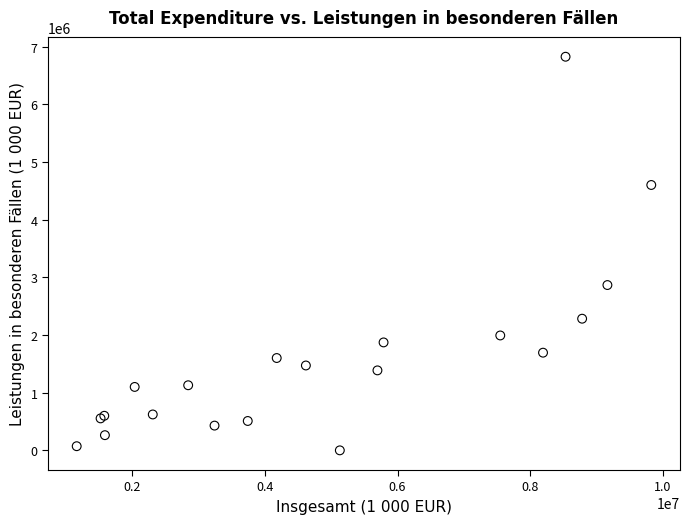

What Y value in the scatter plot is closest to 3413065?

2866710